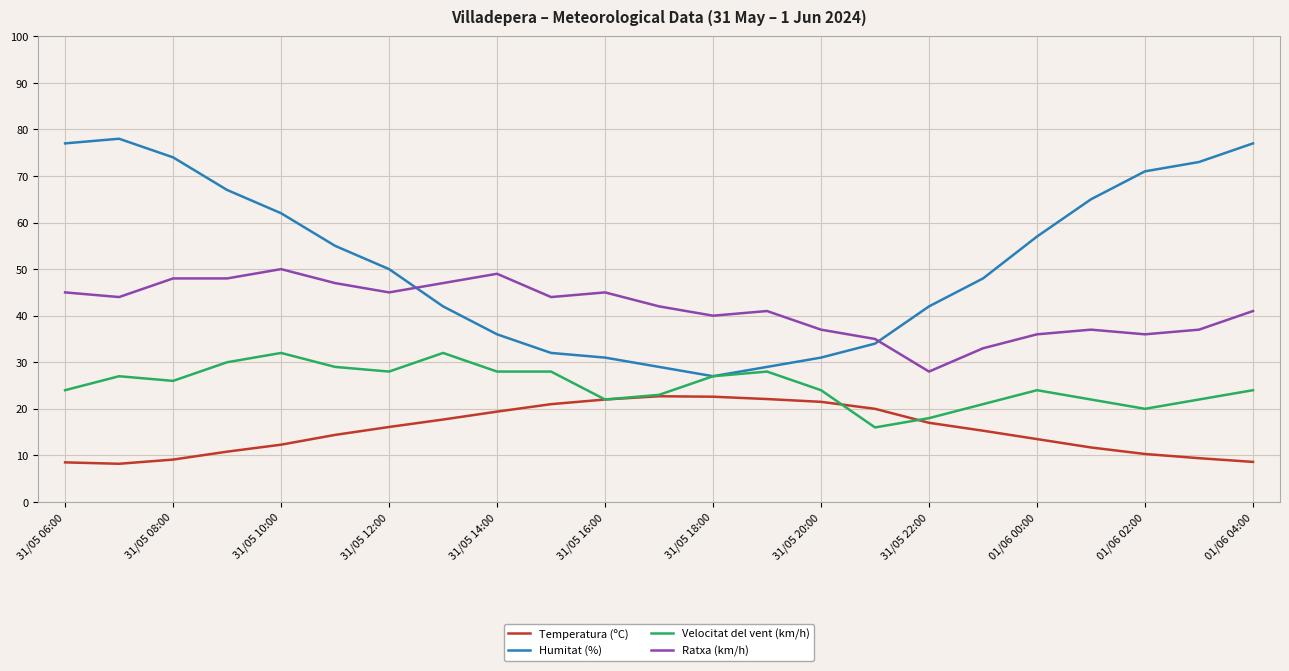

What is the maximum value for Ratxa (km/h)?

50.0